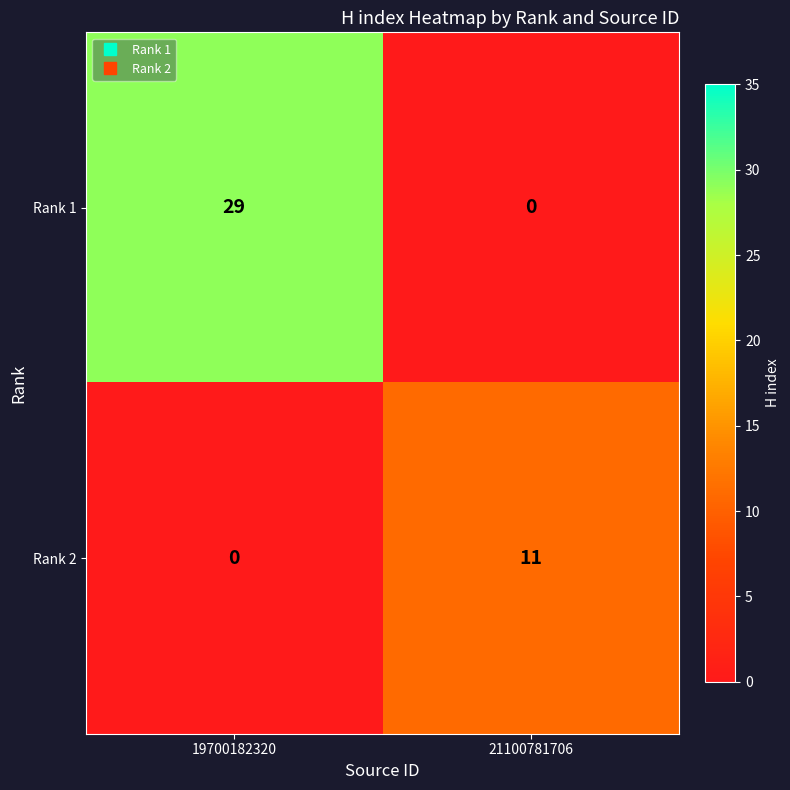

At which category is the sum across all series the highest?

19700182320